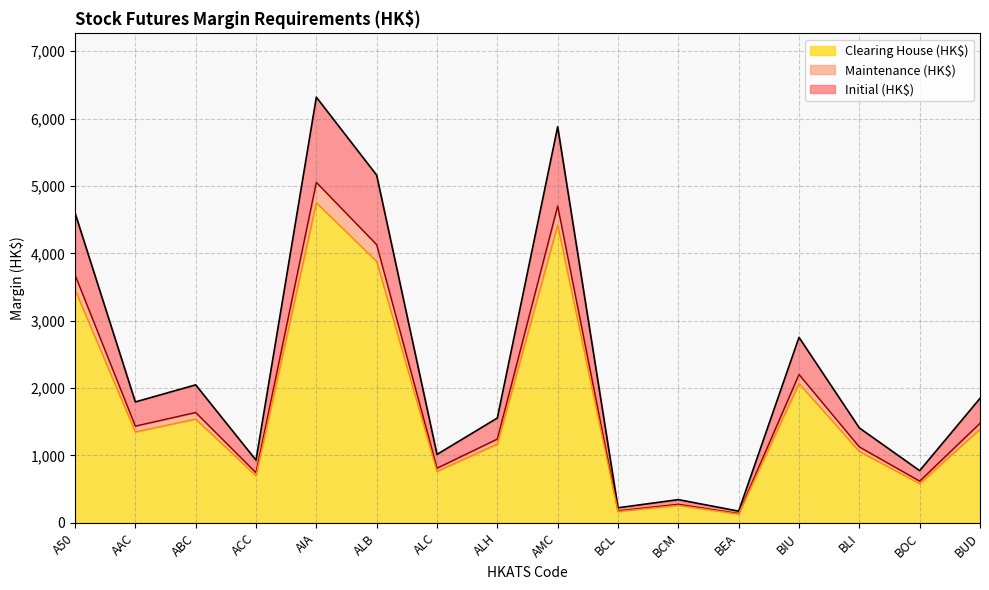

What is the label of the 13th point from the left?

BIU